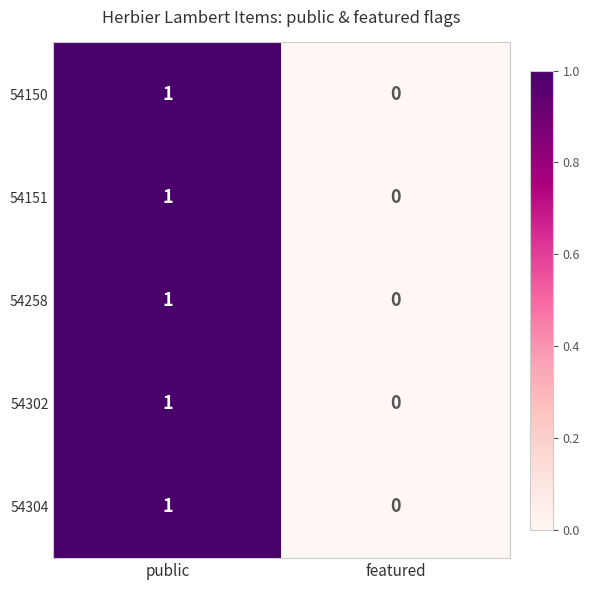

At which category is the sum across all series the highest?

public